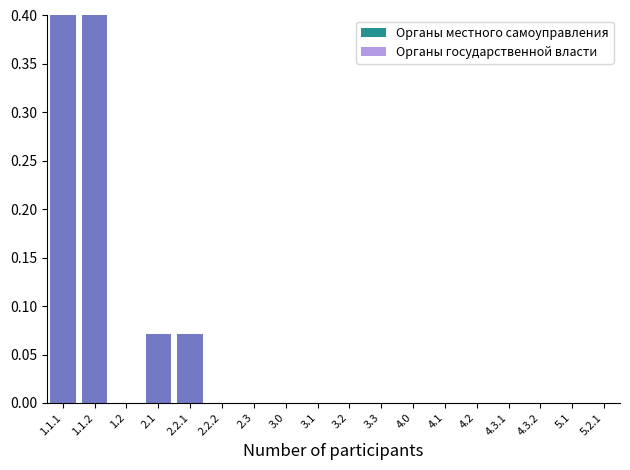

Is the value of Органы местного самоуправления at 4.3.2 greater than the value of Органы государственной власти at 1.2?

No